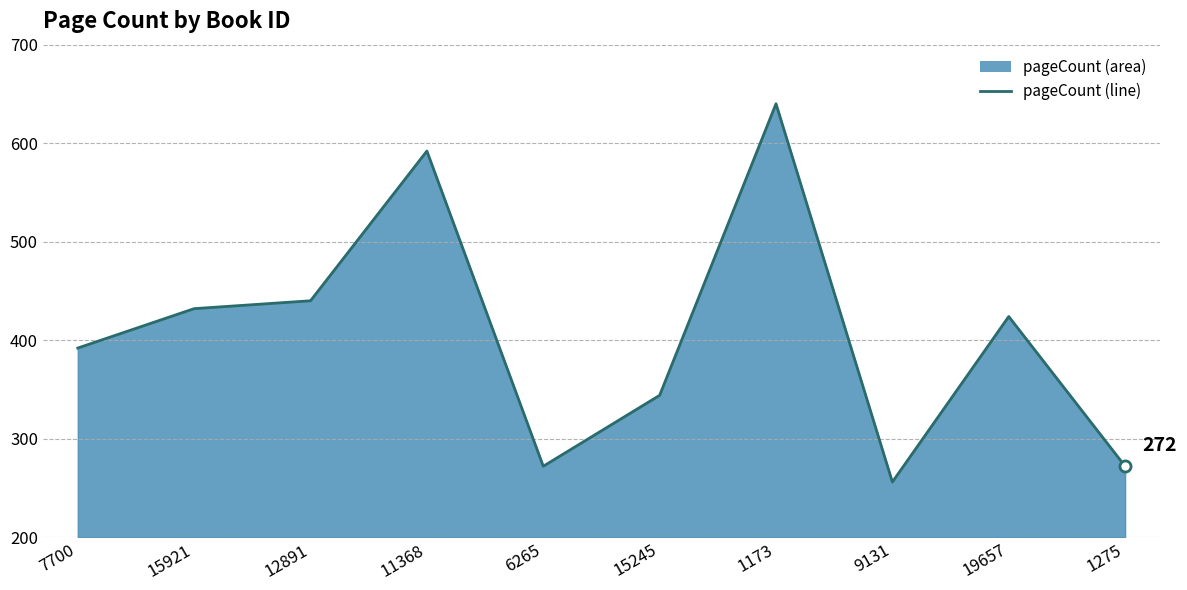

Rank the categories by value from lowest to highest.

9131, 6265, 1275, 15245, 7700, 19657, 15921, 12891, 11368, 1173